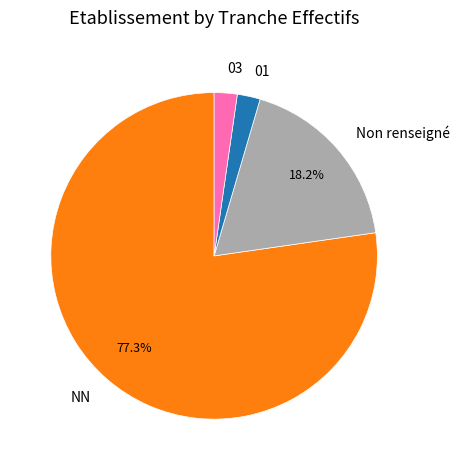

Combined, do 03 and Non renseigné account for over 50%?

No